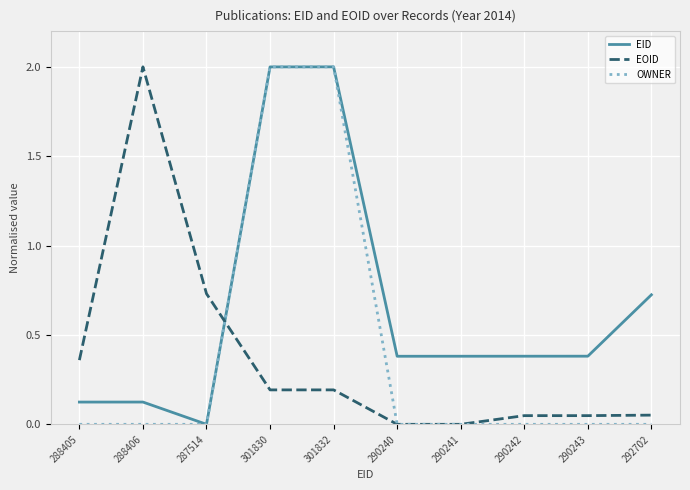

How many lines are shown in the chart?

3